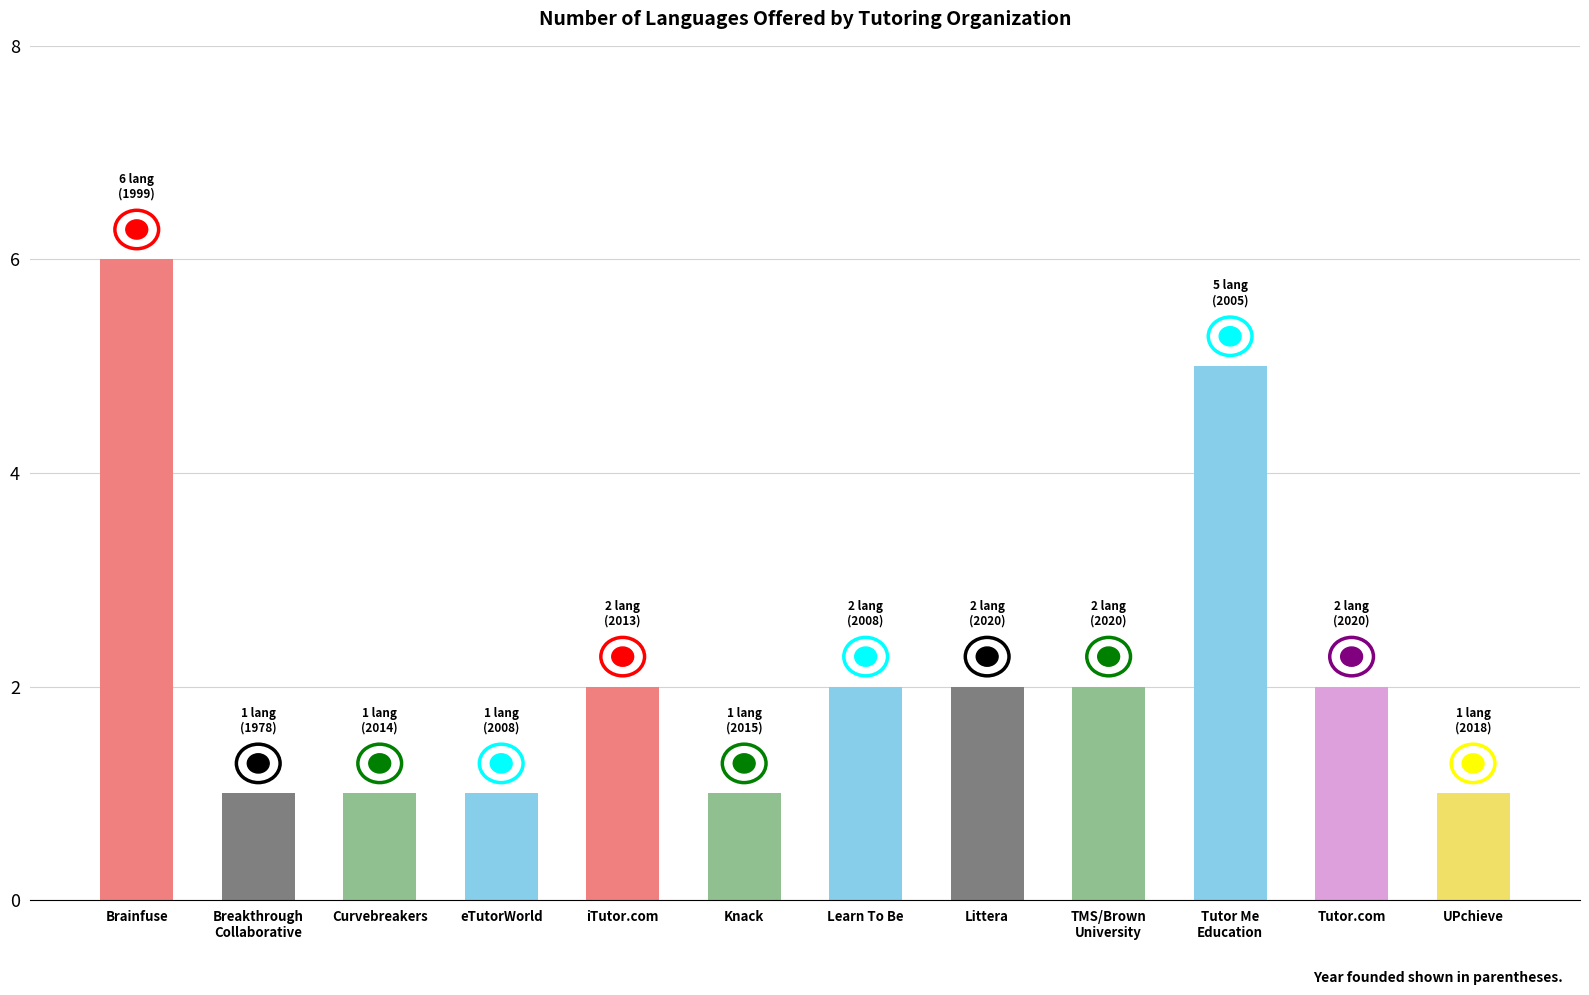

Reading left to right, extract all data points from this chart.

6	1	1	1	2	1	2	2	2	5	2	1